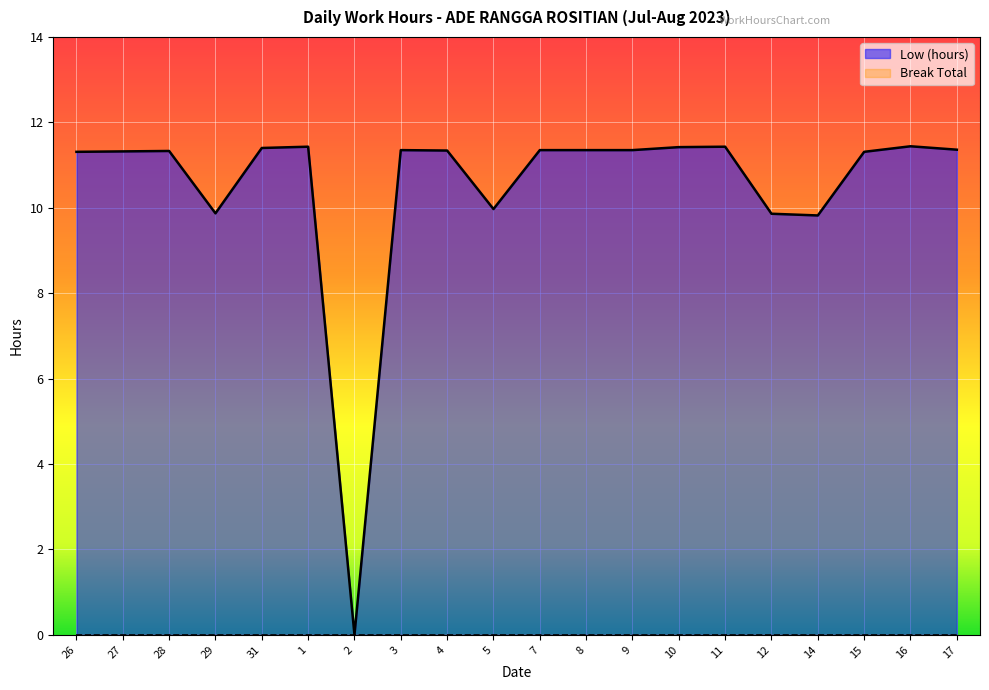

Does the chart display data point markers on the line(s)?

No